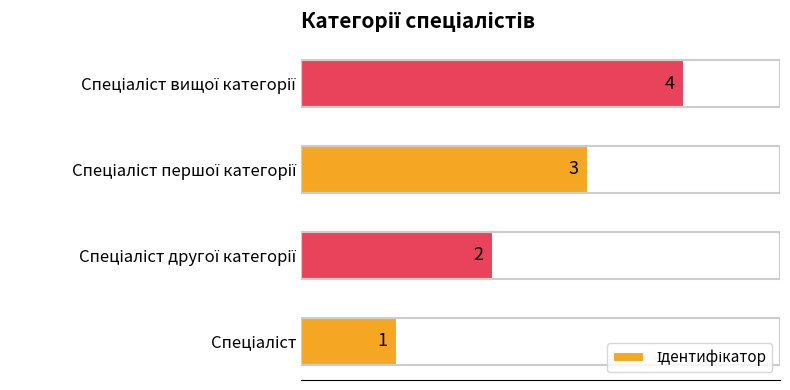

Count the values in the range 2 to 4.

3